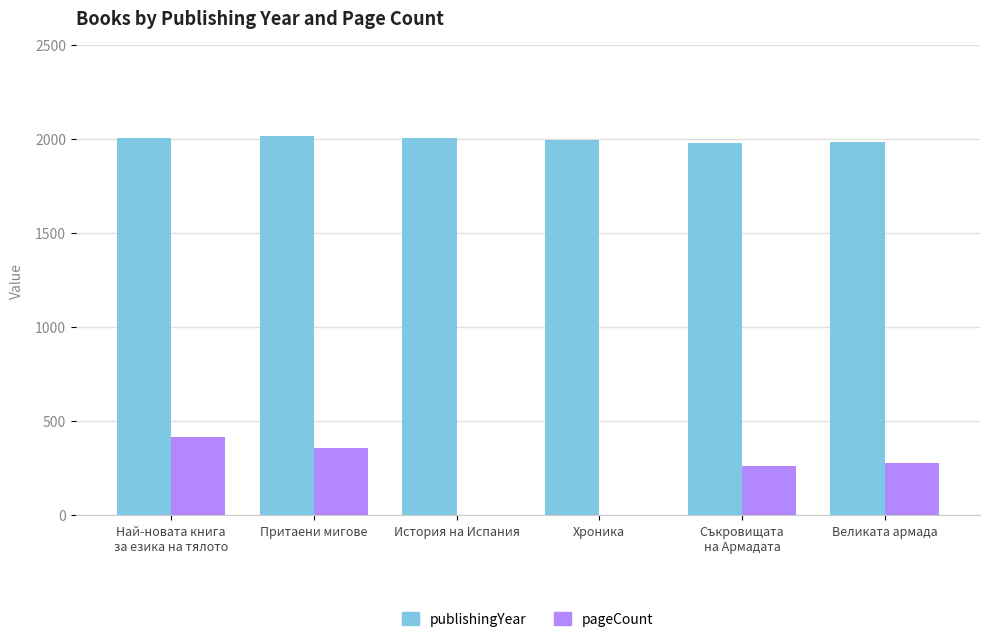

How many distinct data groups are displayed?

2